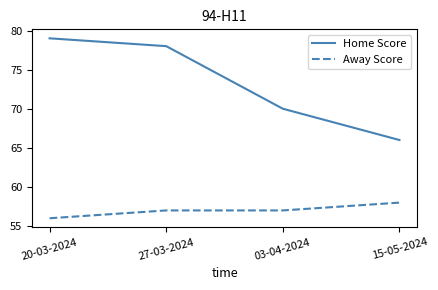

What is the difference between the maximum and minimum values in the Home Score series?

13